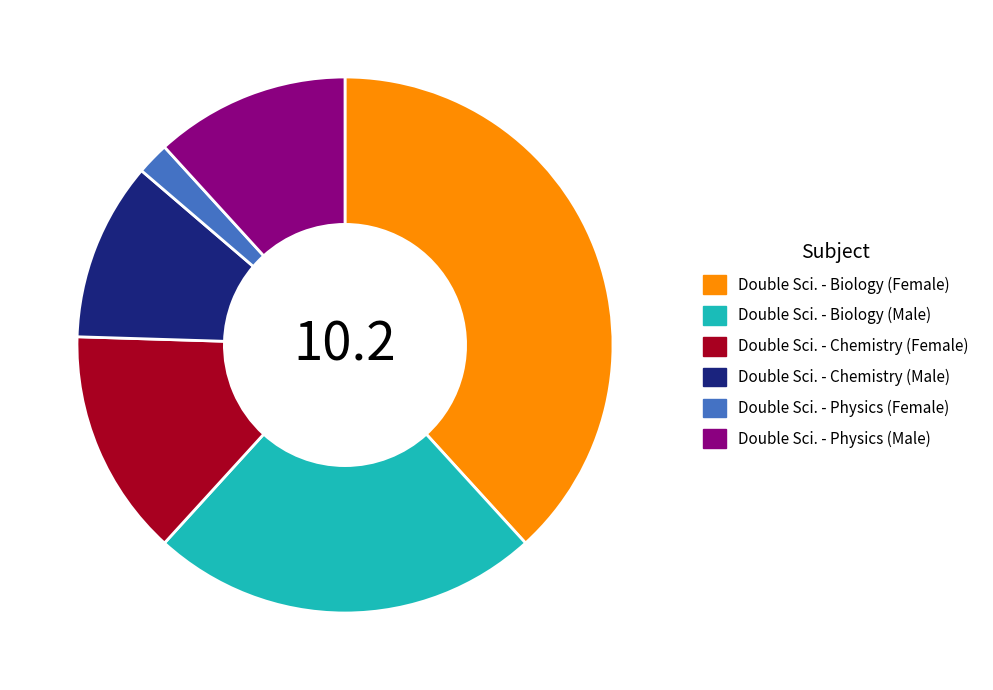

True or false: Double Sci. - Physics (Female) accounts for 2% of the total.

True